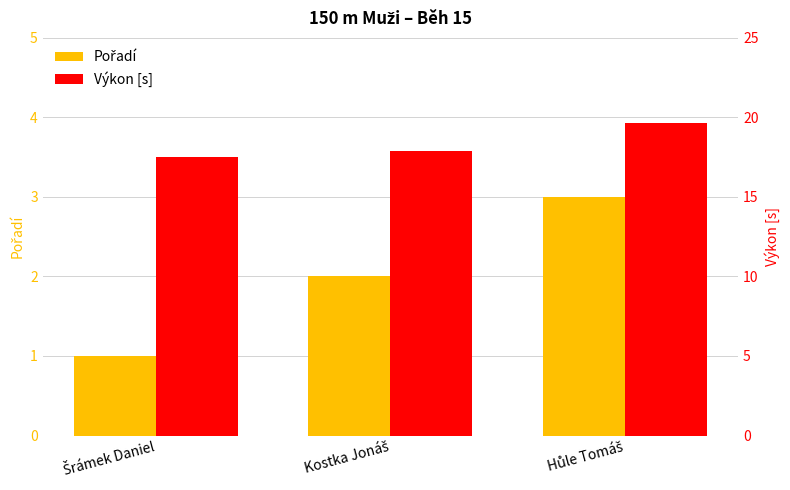

Which category has the highest value in the Výkon [s] series?

Hůle Tomáš